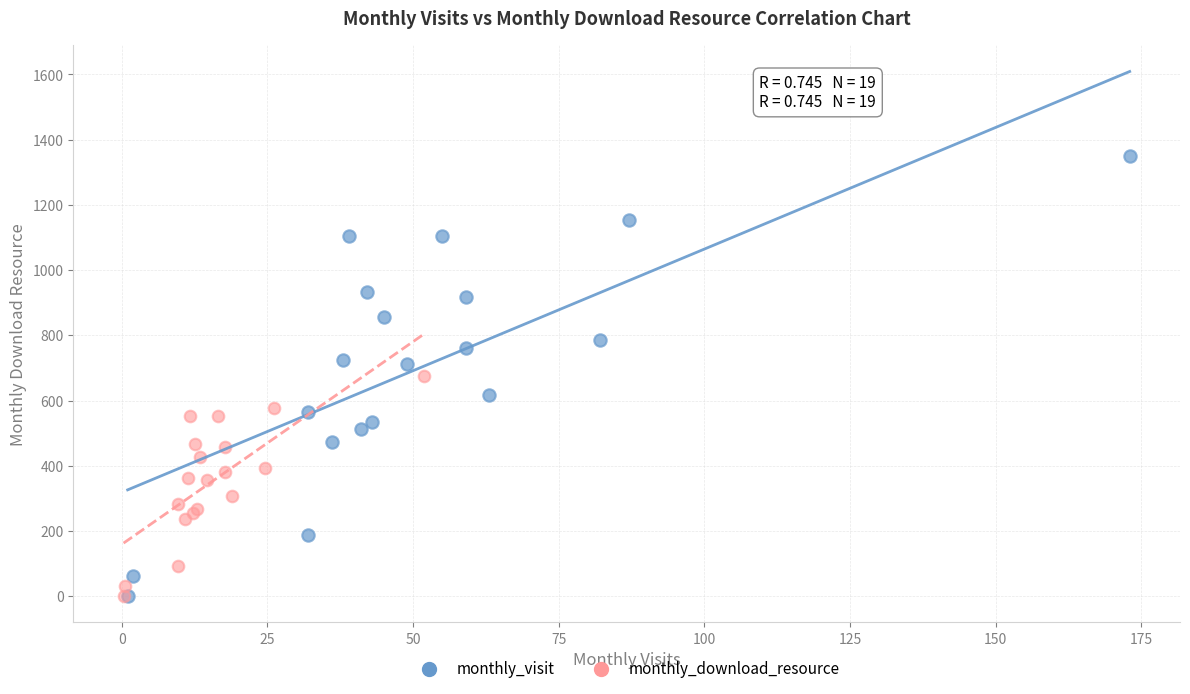

Which series has the largest Y range (max minus min)?

monthly_visit